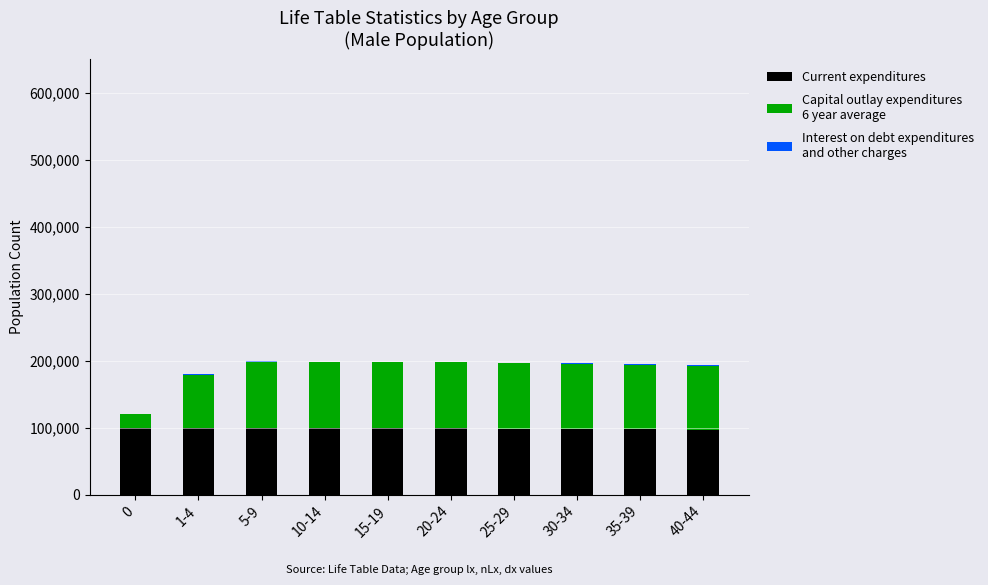

Are the bars horizontal?

No